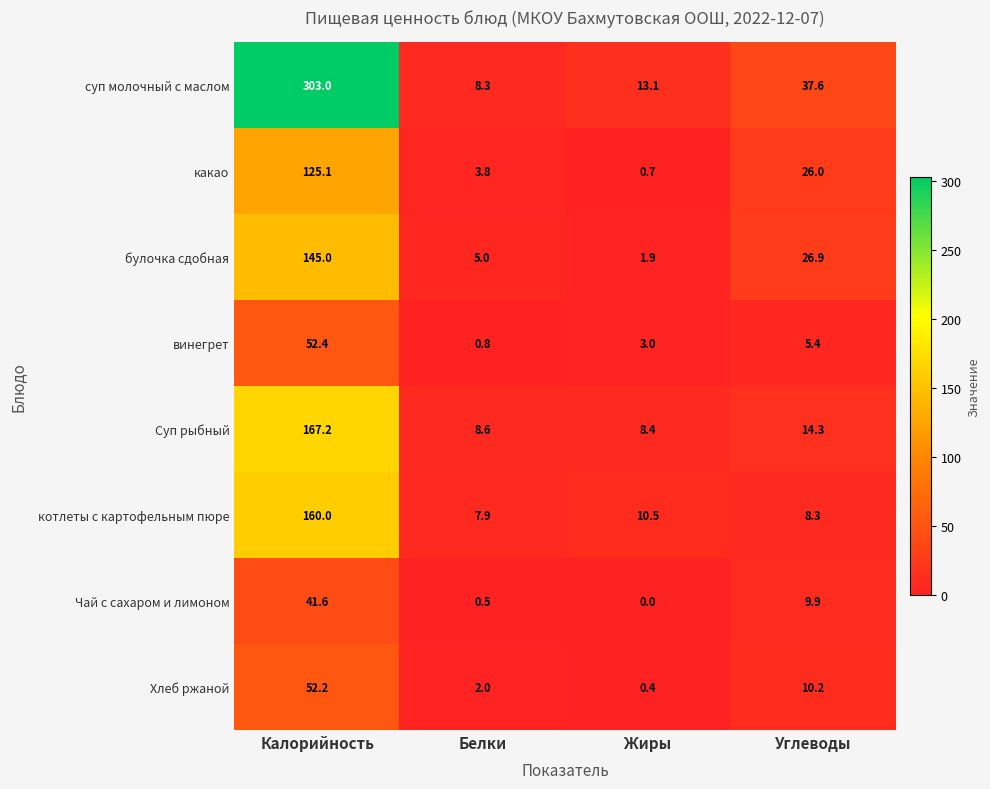

Read the котлеты с картофельным пюре value at Углеводы.

8.3